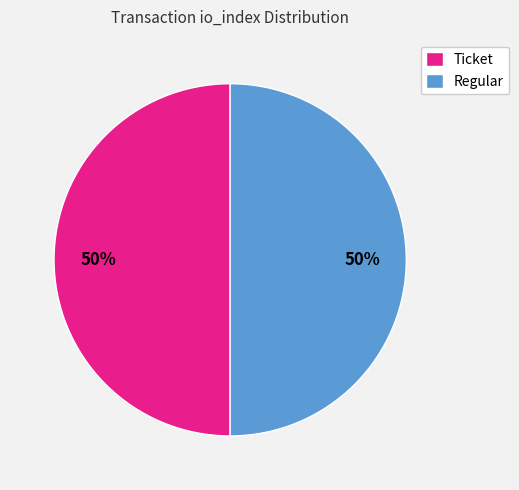

To the nearest percent, what is the difference between the largest and smallest slice percentages?

0%